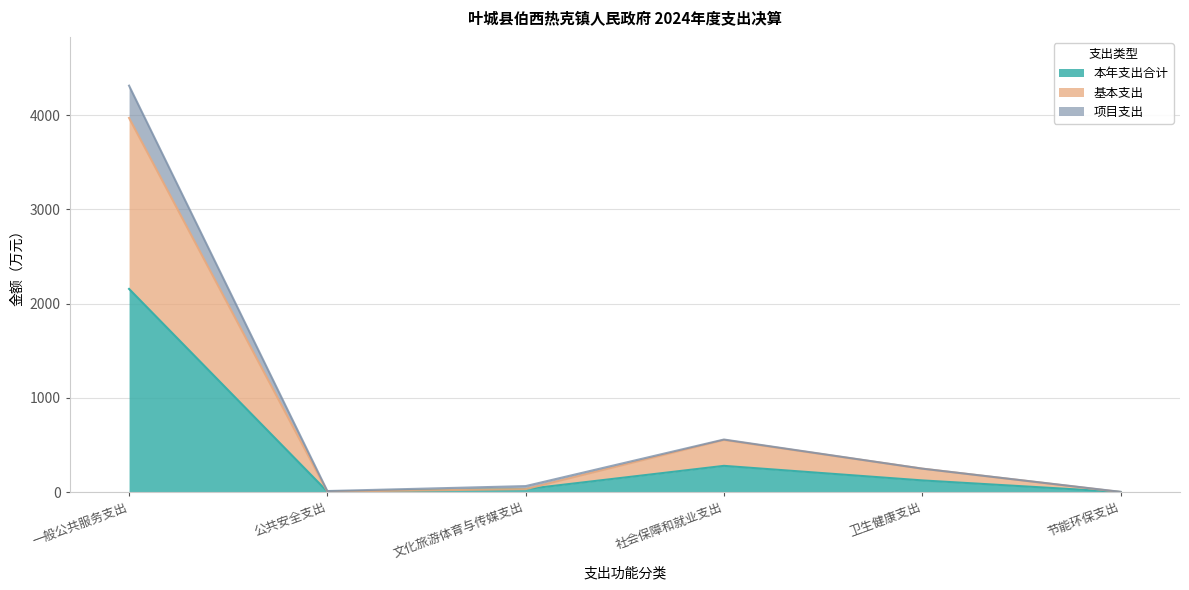

What are all the series names shown in the legend?

本年支出合计, 基本支出, 项目支出